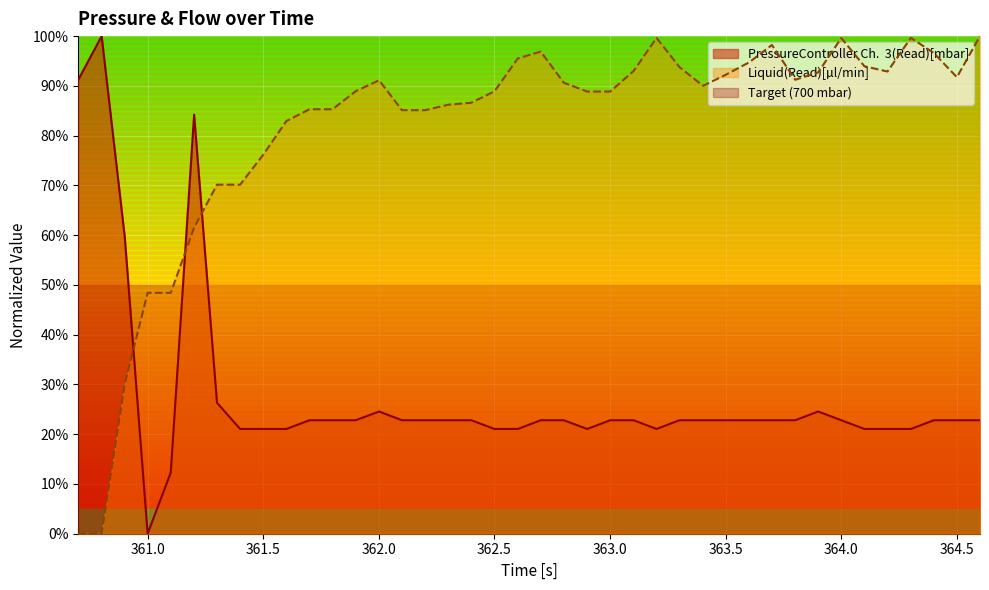

Reading left to right, transcribe all the data shown in this chart.

PressureController Ch.  3(Read)[mbar]: 0.9	1.0	0.6	0.0	0.1	0.8	0.3	0.2	0.2	0.2	0.2	0.2	0.2	0.2	0.2	0.2	0.2	0.2	0.2	0.2	0.2	0.2	0.2	0.2	0.2	0.2	0.2	0.2	0.2	0.2	0.2	0.2	0.2	0.2	0.2	0.2	0.2	0.2	0.2	0.2
Liquid(Read)[µl/min]: 0.0	0.0	0.3	0.5	0.5	0.6	0.7	0.7	0.8	0.8	0.9	0.9	0.9	0.9	0.9	0.9	0.9	0.9	0.9	1.0	1.0	0.9	0.9	0.9	0.9	1.0	0.9	0.9	0.9	0.9	1.0	0.9	0.9	1.0	0.9	0.9	1.0	1.0	0.9	1.0